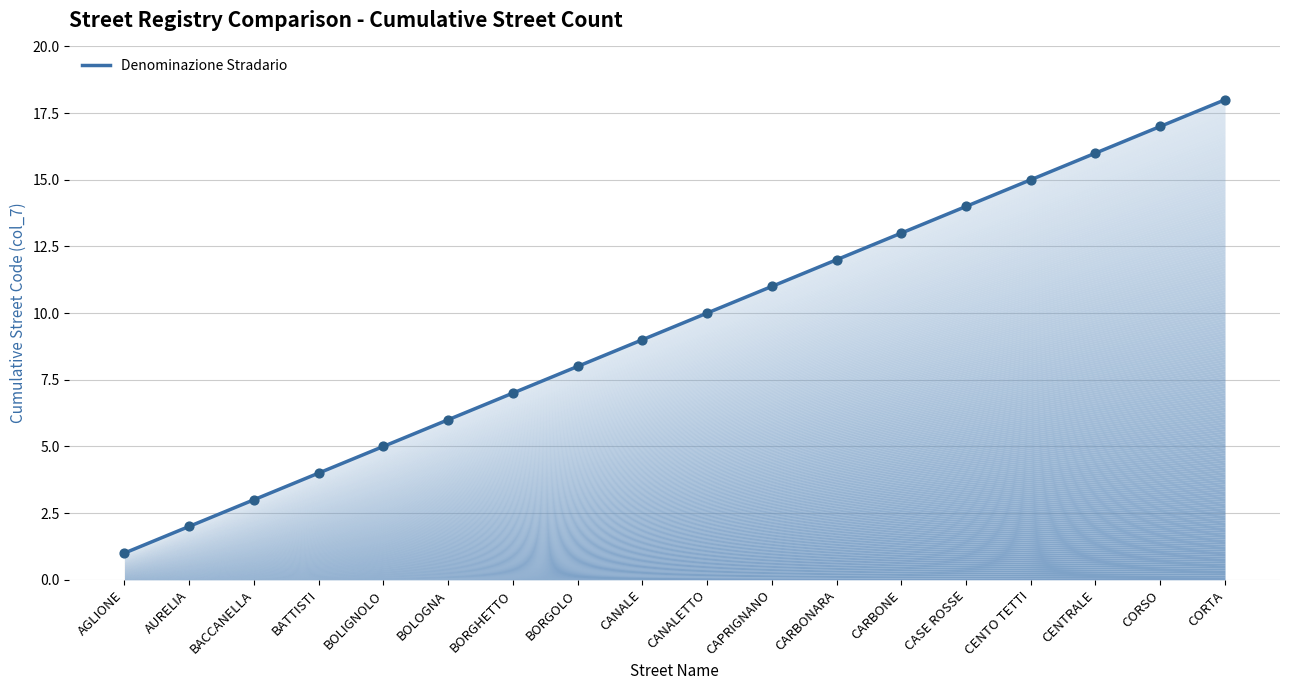

Which has a higher value, CENTRALE or BOLIGNOLO?

CENTRALE